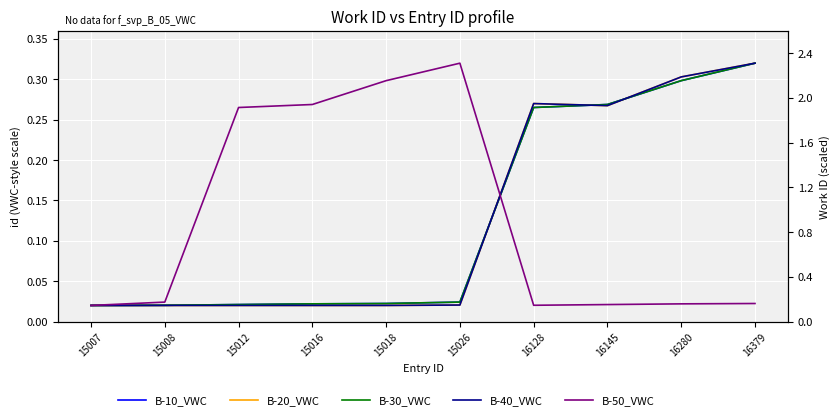

What is the sum of all B-10_VWC values?

1.3